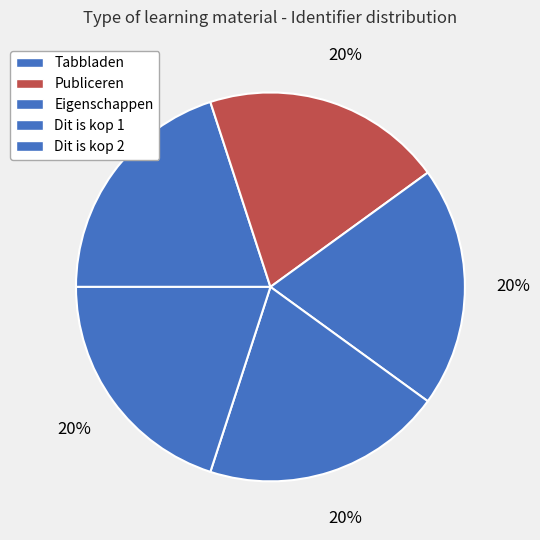

The Publiceren slice represents 7% of the pie. True or false?

False